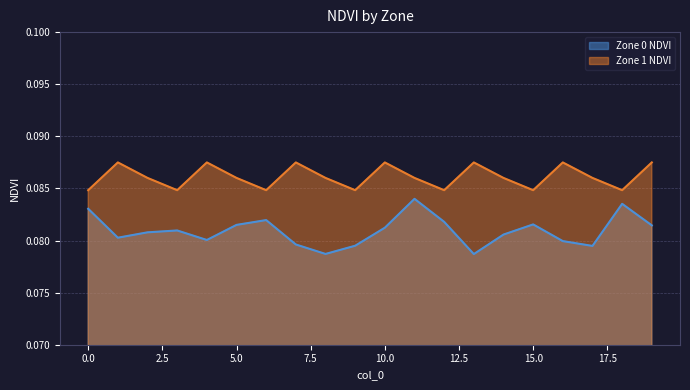

True or false: Zone 1 NDVI and Zone 0 NDVI cross at least once.

False